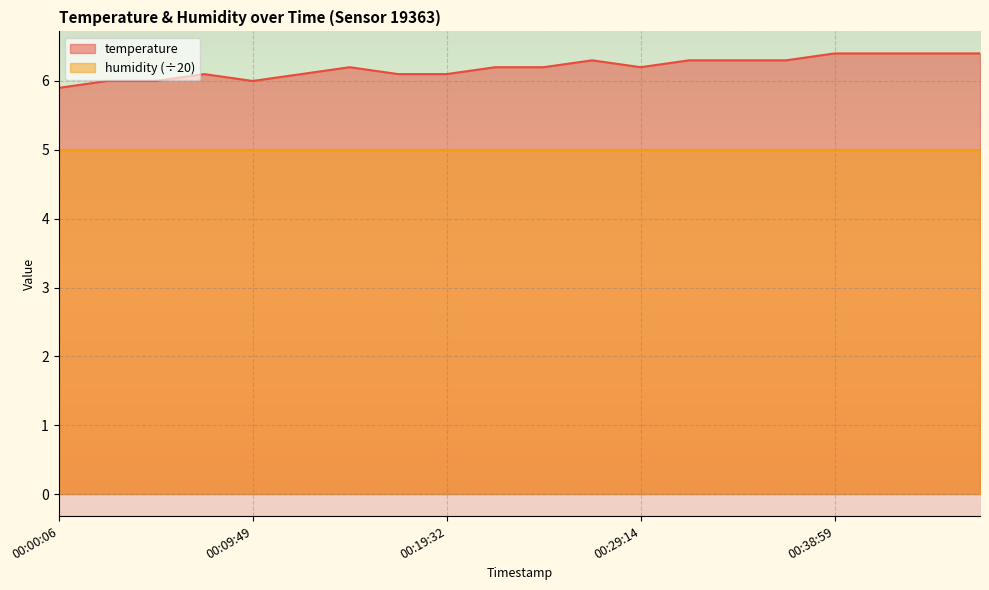

Which category has the lowest value across all series?

00:00:06